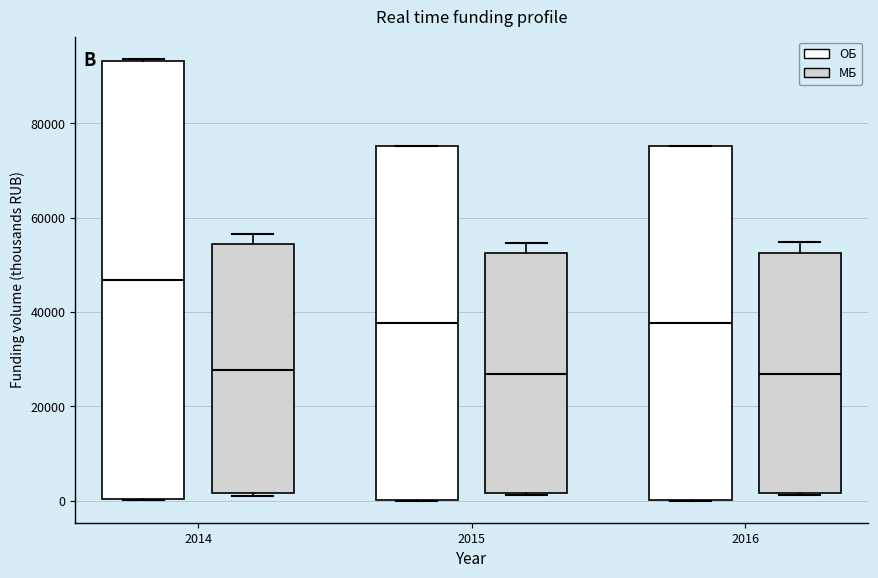

Where does the median line of the box for 2015 (МБ) sit on the y-axis? The values are not printed on the chart, so give them approximately, as read against the axis.

26000